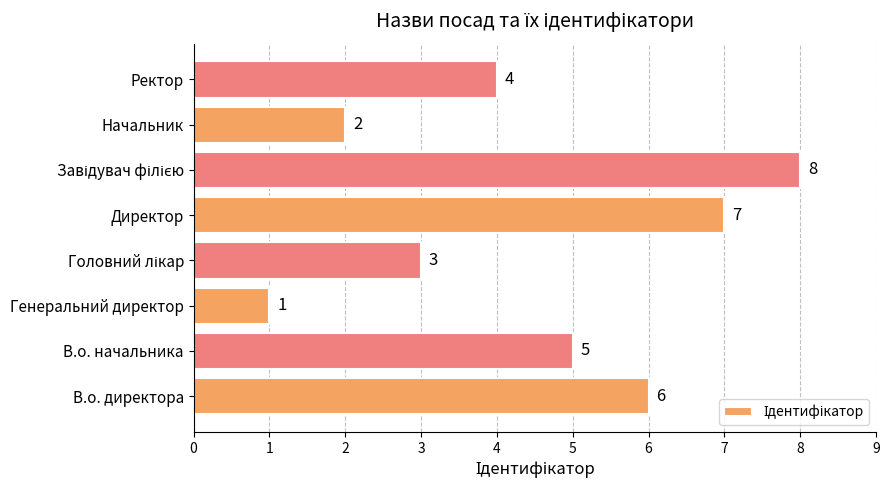

How many data points are less than 5?

4